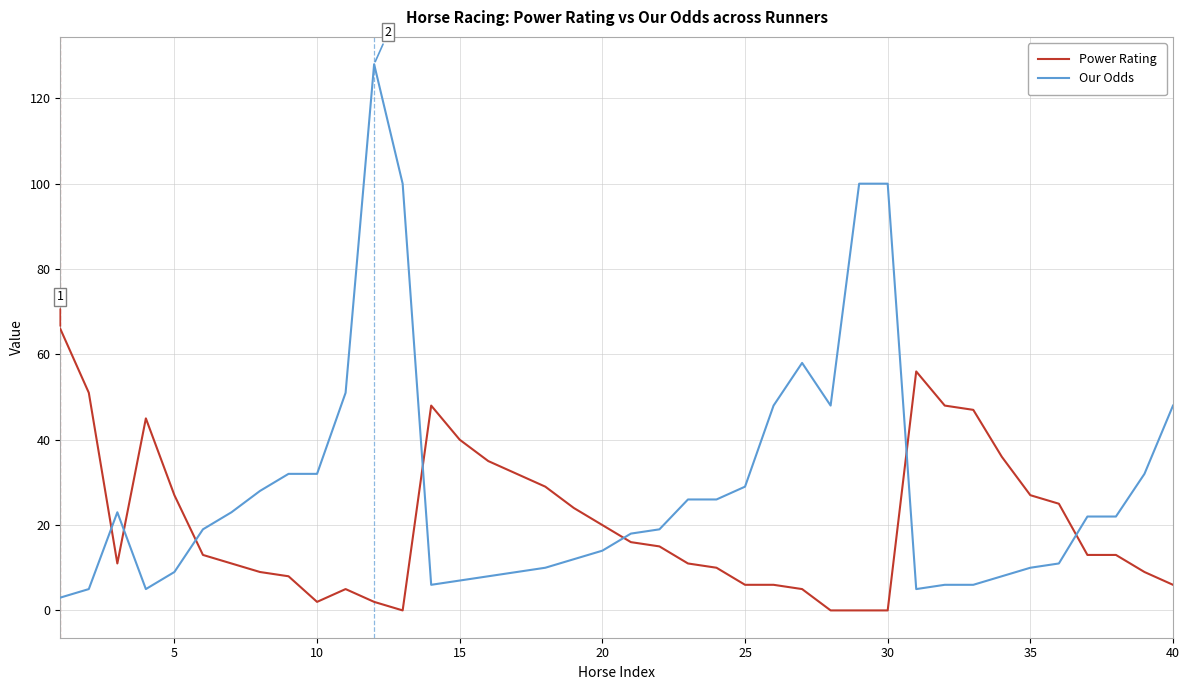

Which series has the largest total across all categories?

Our Odds